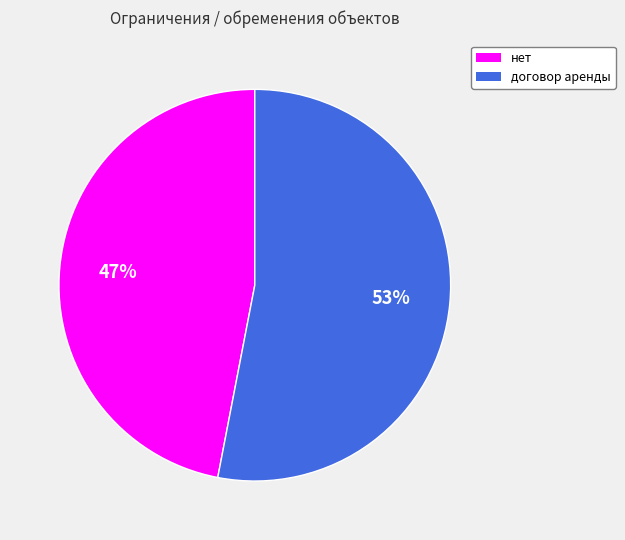

Which has a higher value, договор аренды or нет?

договор аренды